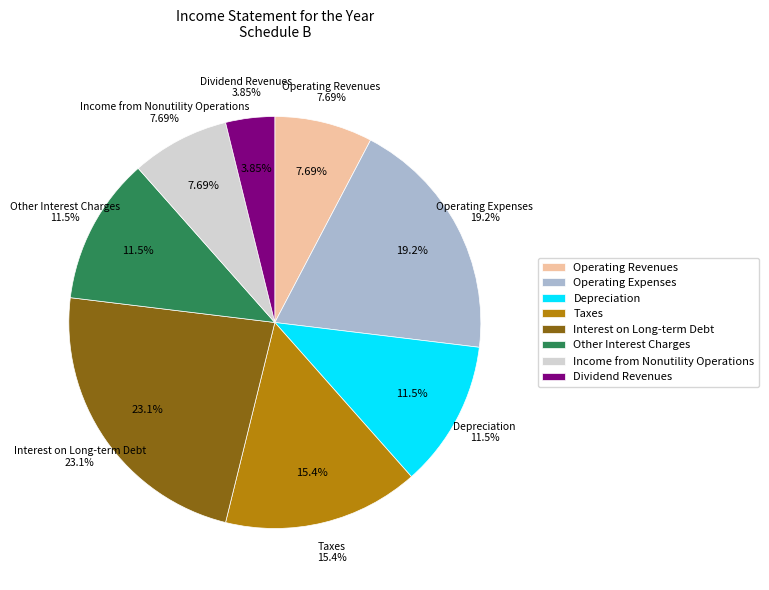

Is it true that Interest on Long-term Debt is 35% of the pie?

False